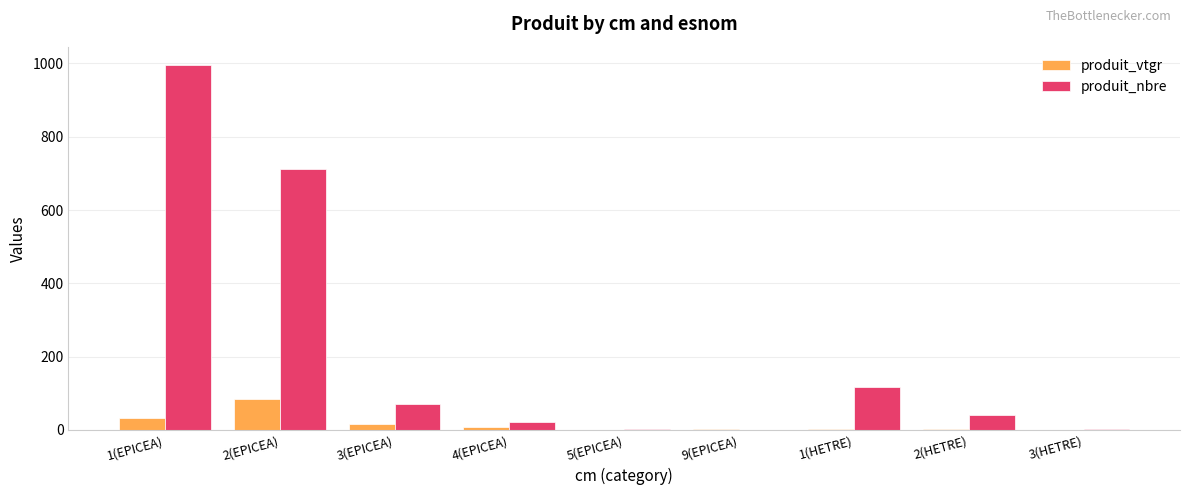

Where is produit_nbre nearest to the value 498?

2(EPICEA)